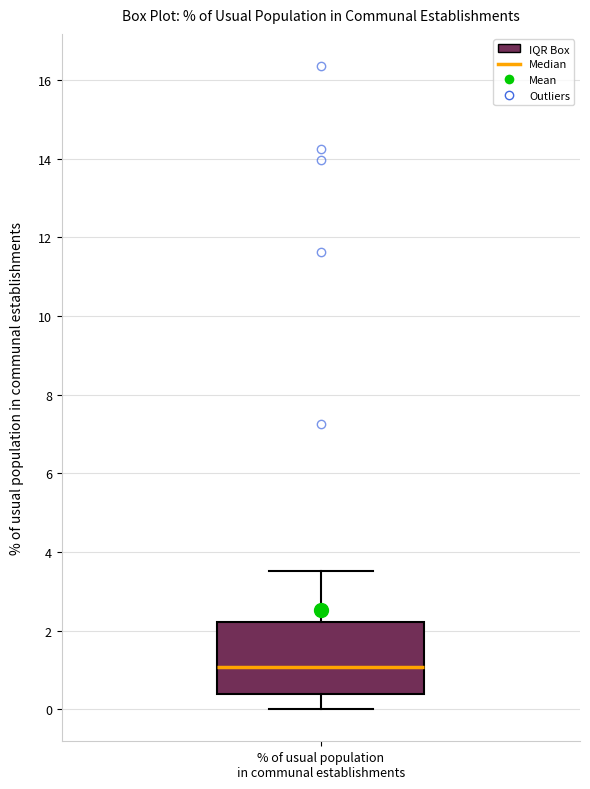

Where does the upper whisker of the box for % of usual population in communal establishments end on the y-axis? The values are not printed on the chart, so give them approximately, as read against the axis.

3.6